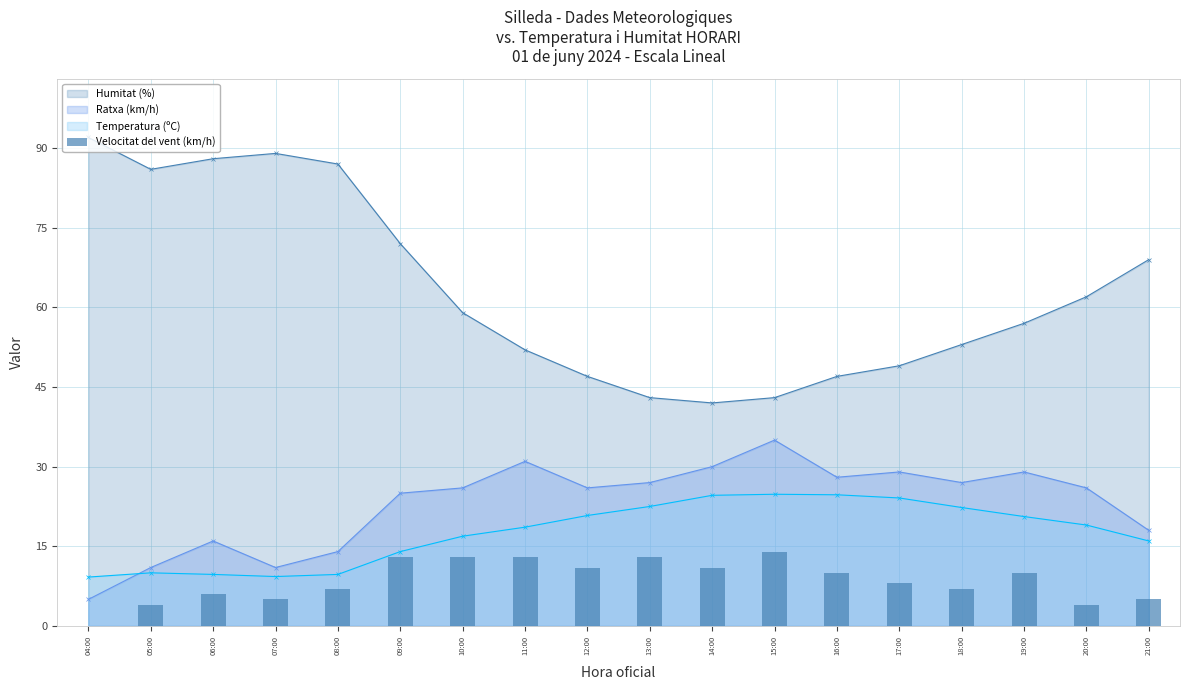

Is the value of Ratxa (km/h) at 11:00 greater than the value of Humitat (%) at 17:00?

No